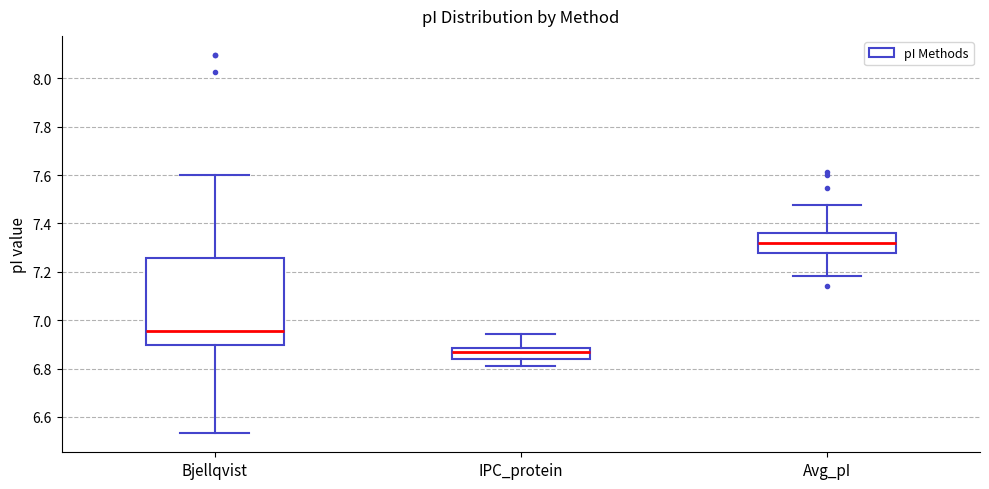

Which box is the tallest, from its lower edge to its upper edge?

Bjellqvist